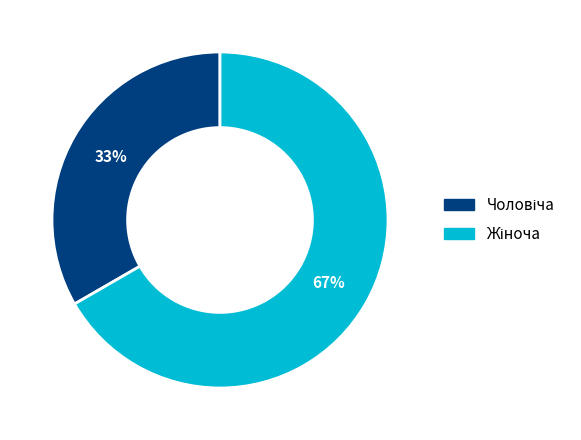

To the nearest percent, what is the average slice percentage?

50%